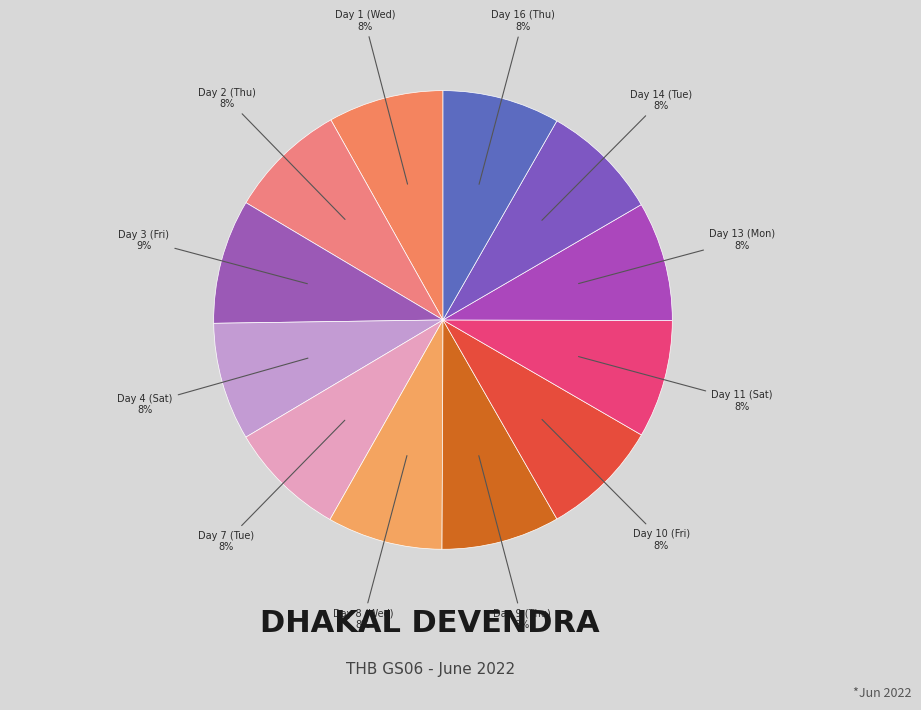

Does Day 11 (Sat) account for over 50% of the chart?

No